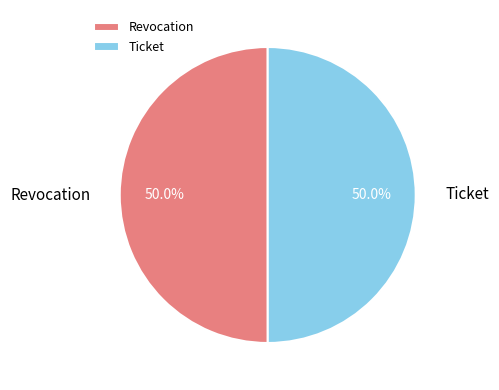

Count the number of slices in the pie.

2